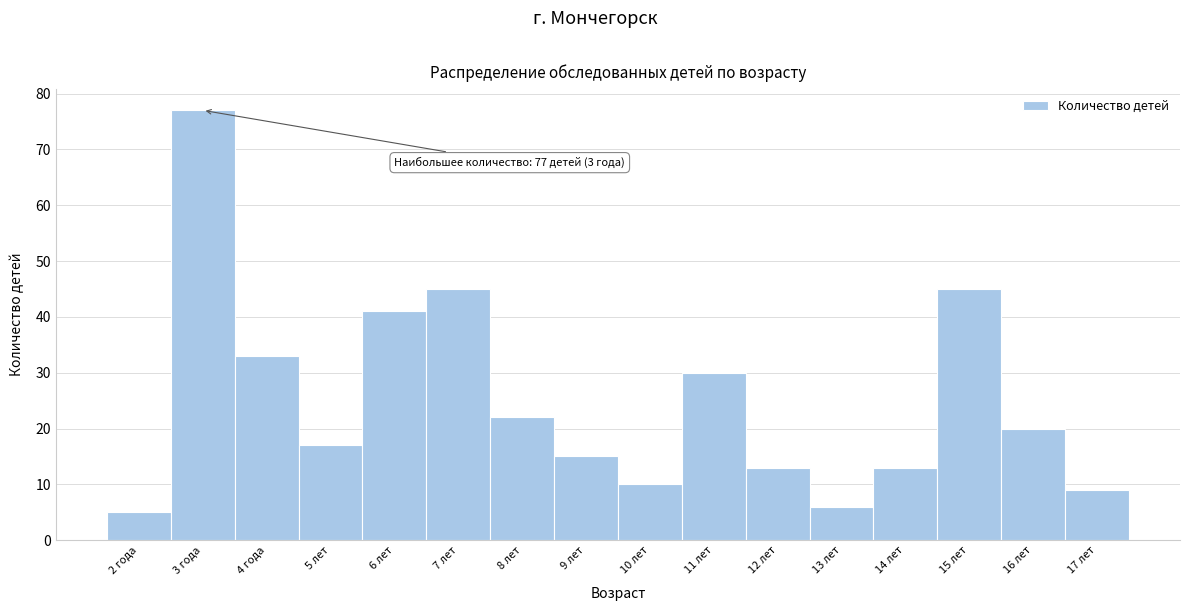

Reading left to right, extract all data points from this chart.

5	77	33	17	41	45	22	15	10	30	13	6	13	45	20	9